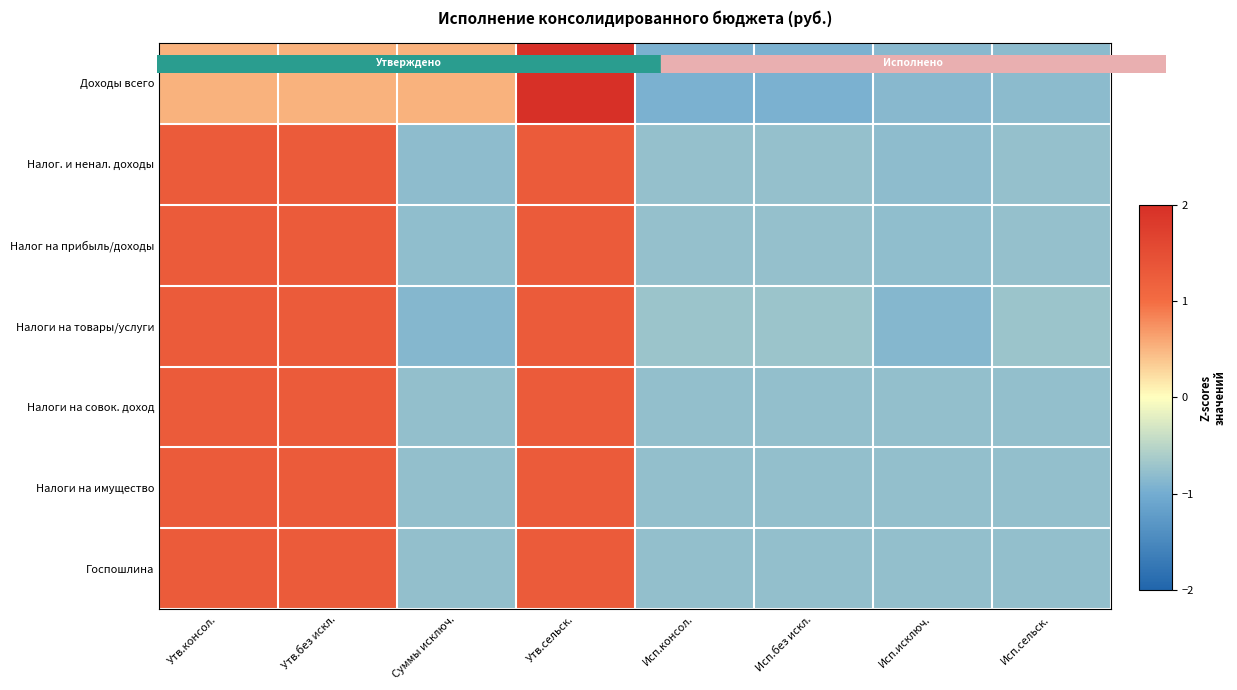

At how many categories does at least one series exceed 0?

4